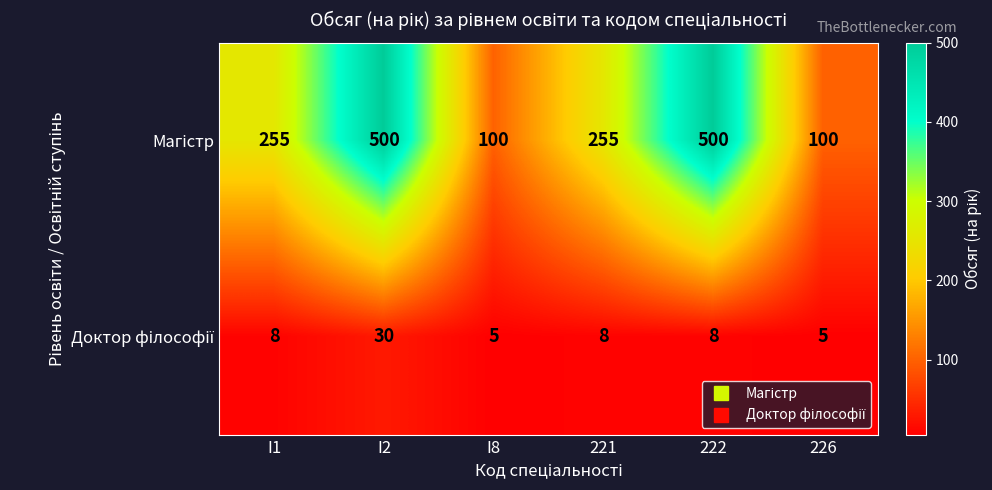

What is the difference between the highest and lowest values at 222?

492